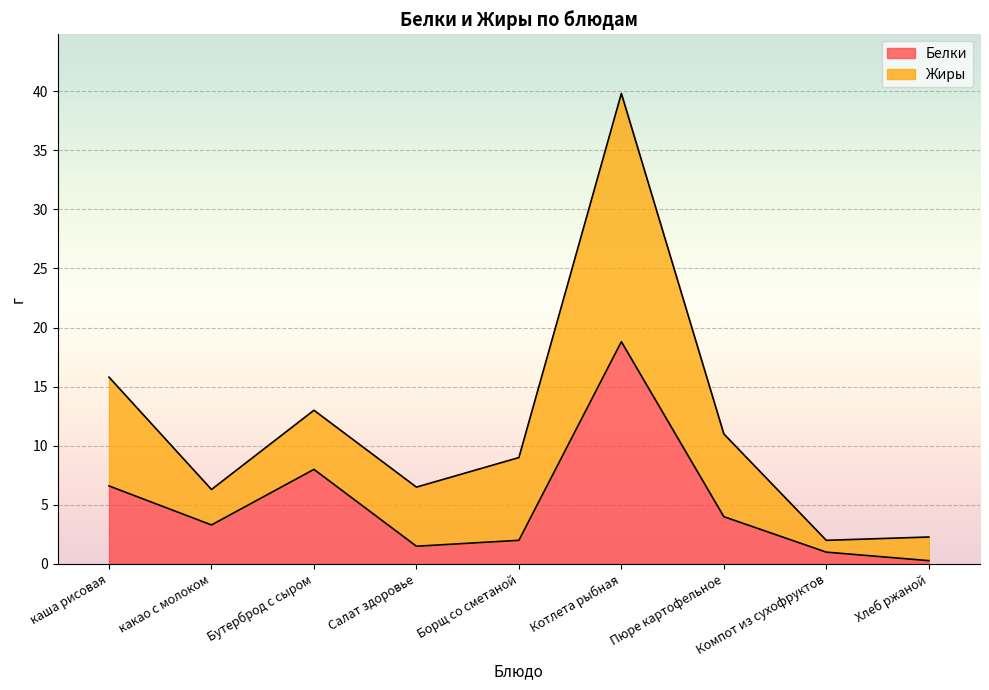

Count the number of values greater than 3.

5